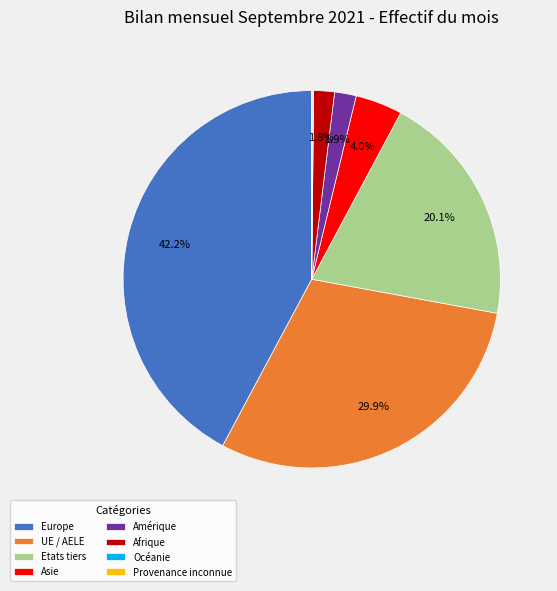

True or false: Europe accounts for 42% of the total.

True